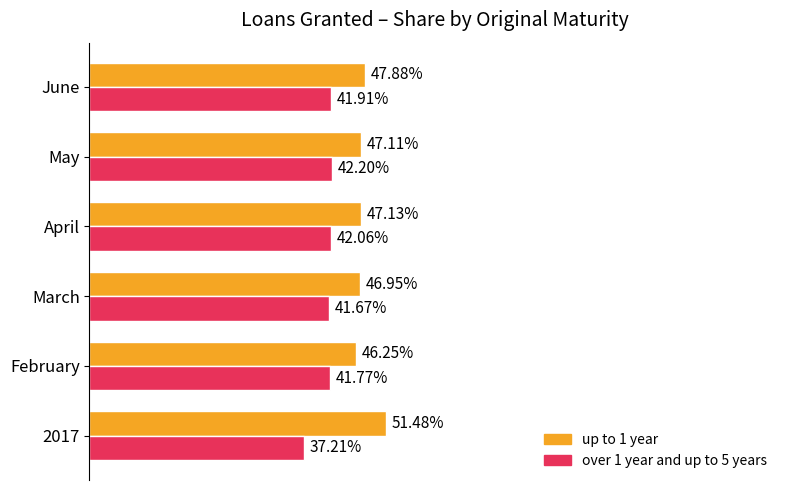

List the series in order of their peak value, highest first.

up to 1 year, over 1 year and up to 5 years